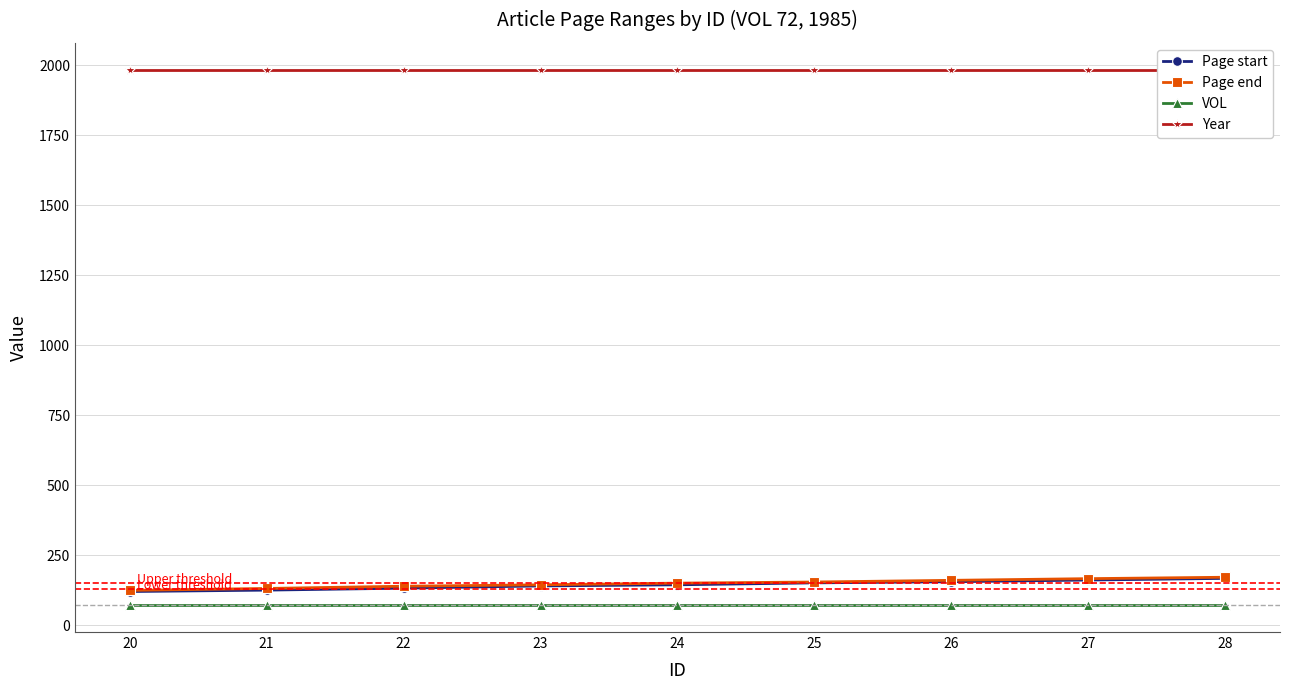

Between 23 and 27, which is larger?

27